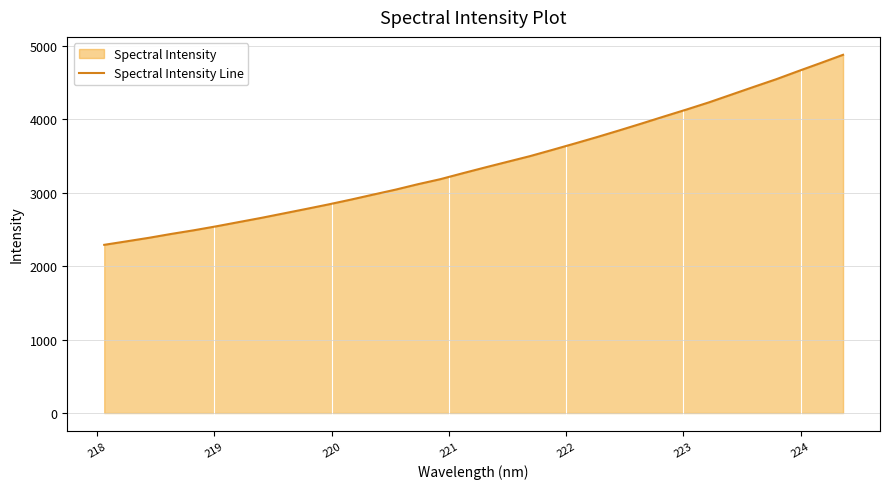

What is the difference between the maximum and minimum values?

2587.5